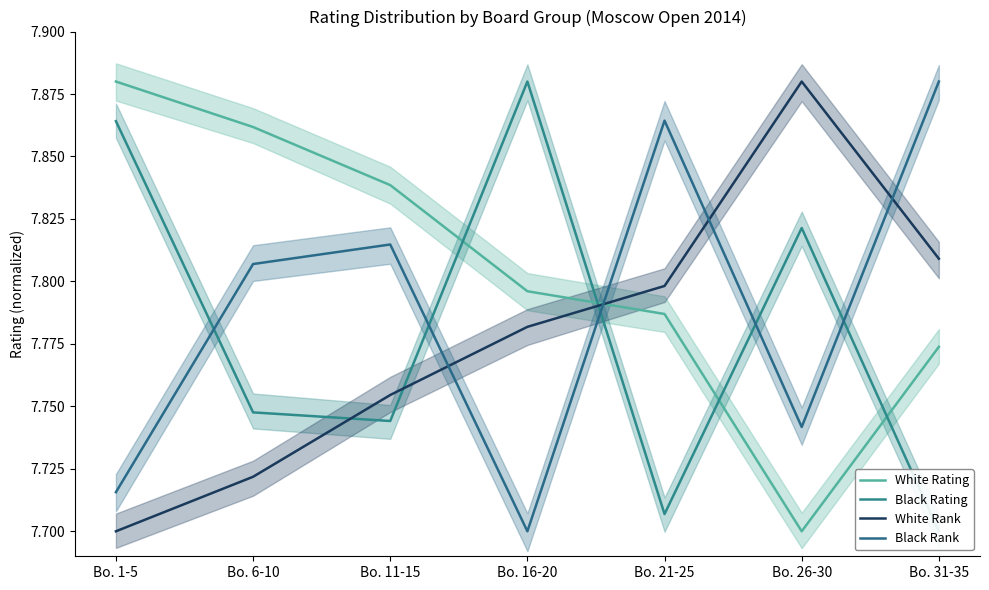

What is the maximum value shown in the chart?

7.9